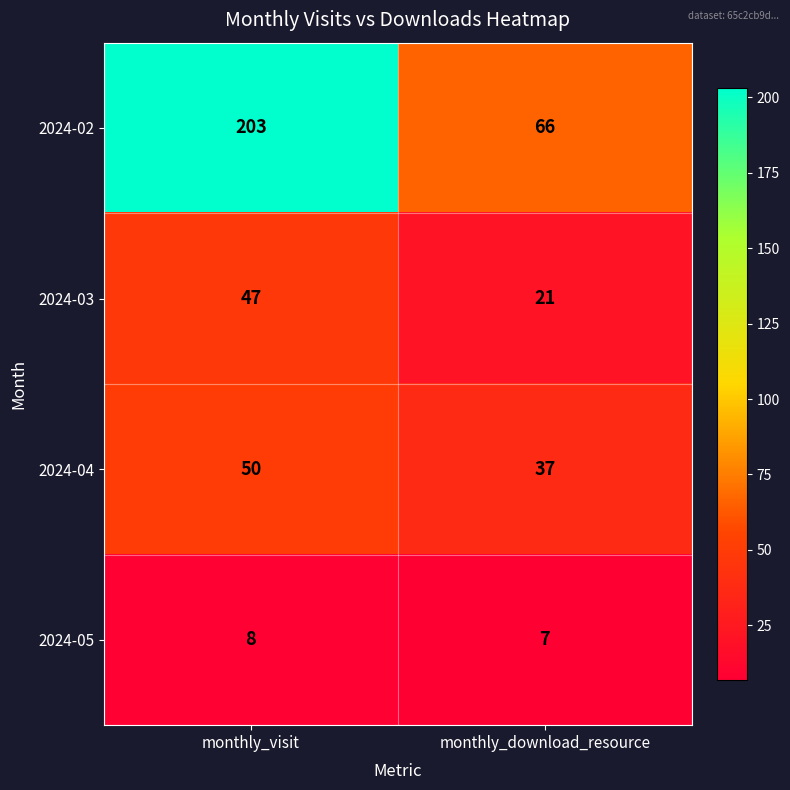

What is the greatest value displayed?

203